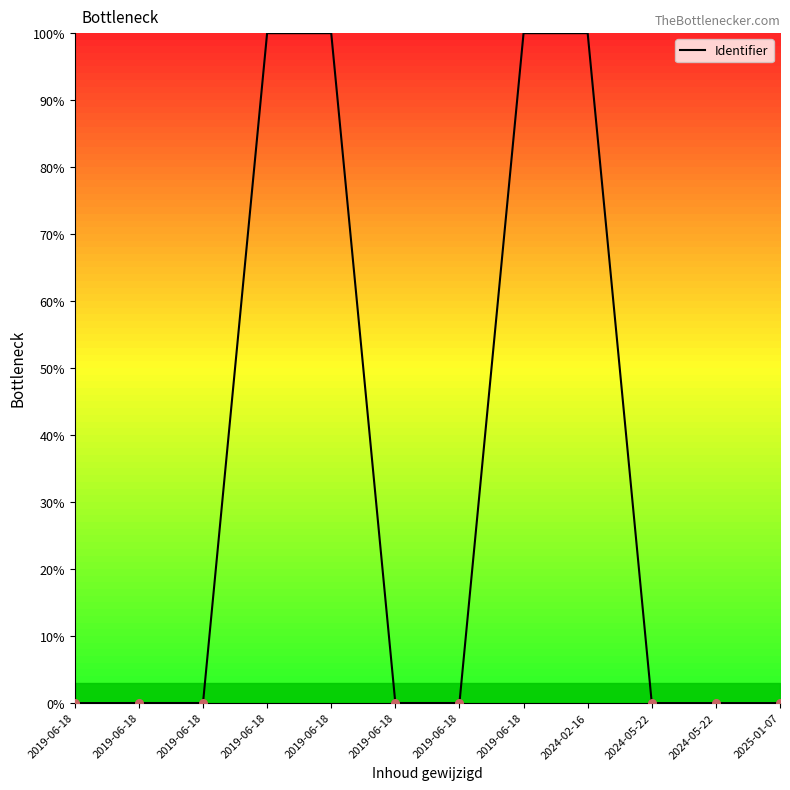

Between 2019-06-18 and 2019-06-18, which is larger?

2019-06-18